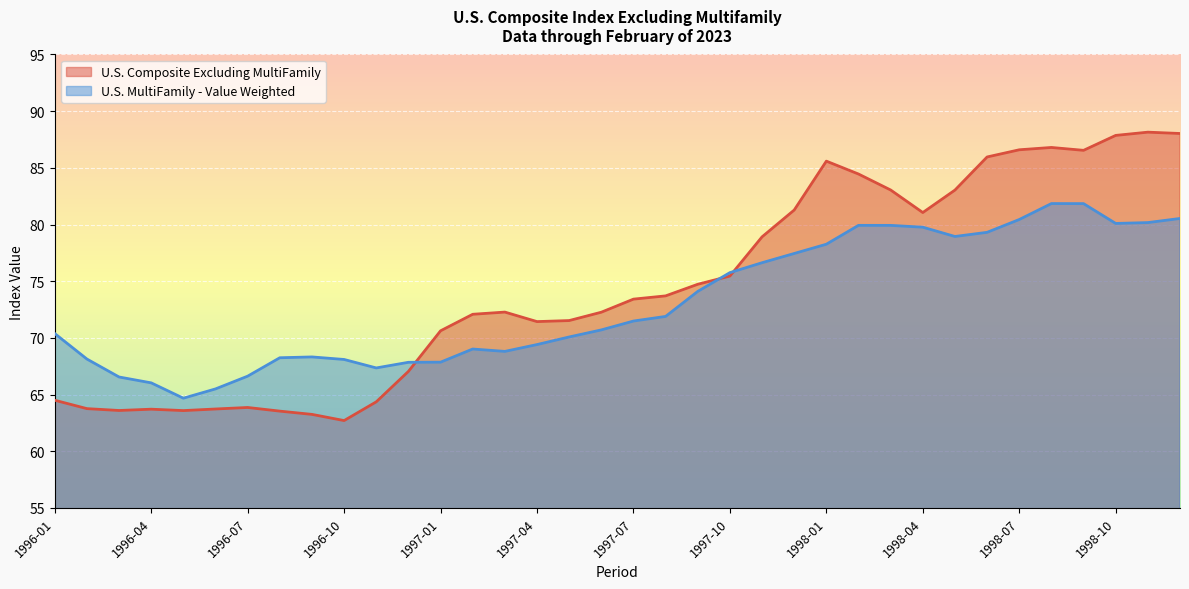

At which category is the sum across all series the highest?

1998-08